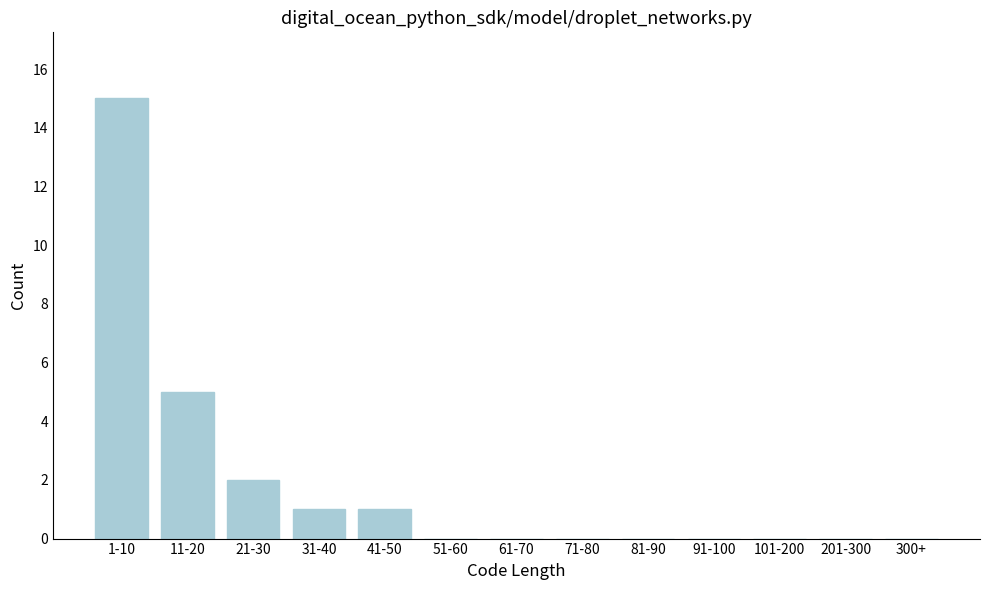

Reading left to right, transcribe all the data shown in this chart.

1-10=15	11-20=5	21-30=2	31-40=1	41-50=1	51-60=0	61-70=0	71-80=0	81-90=0	91-100=0	101-200=0	201-300=0	300+=0